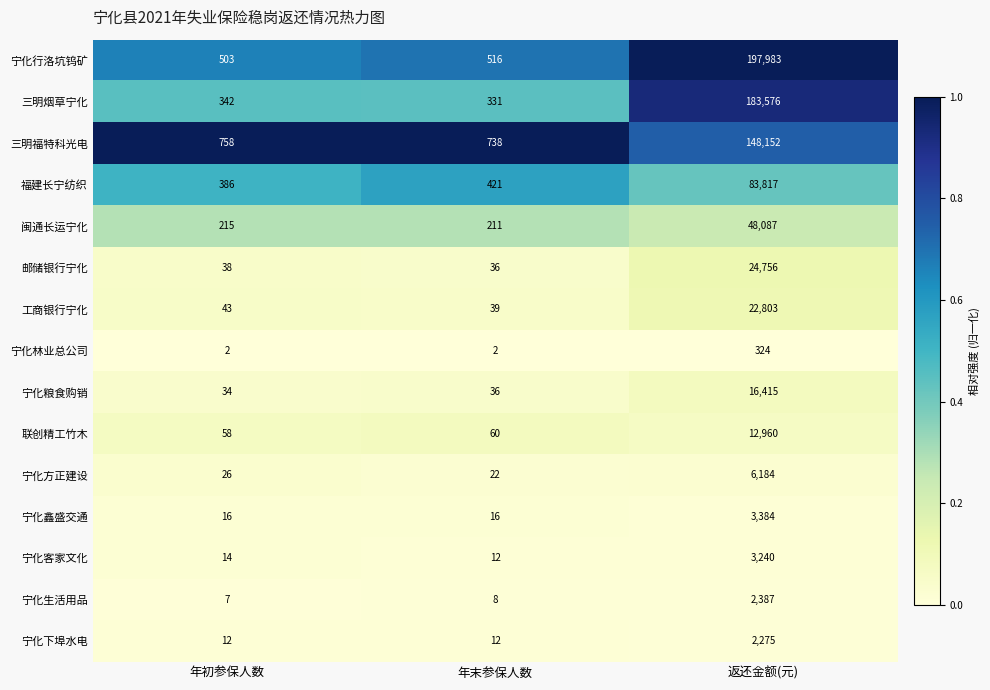

Which series changed the most between 年初参保人数 and 返还金额(元)?

宁化行洛坑钨矿